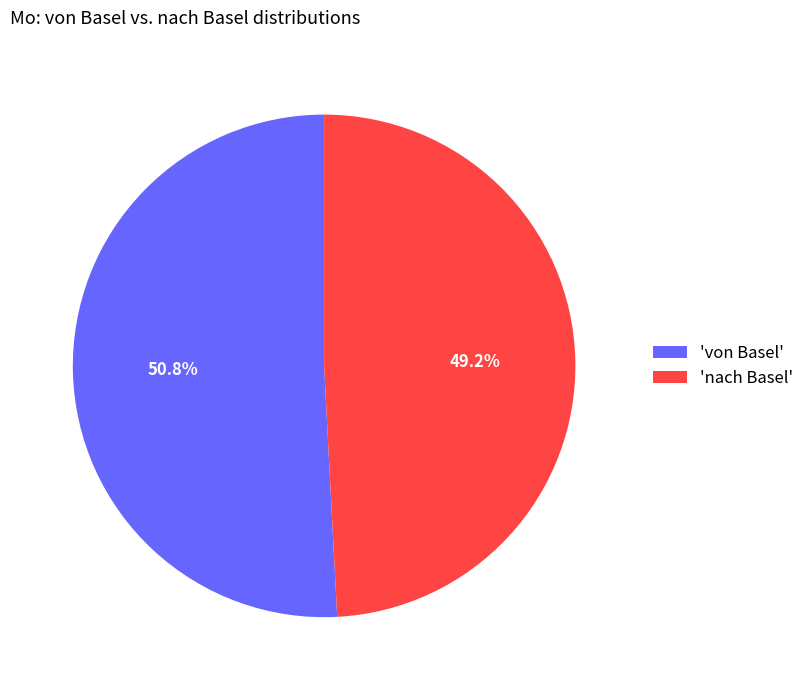

Which slice is the smallest?

'nach Basel'